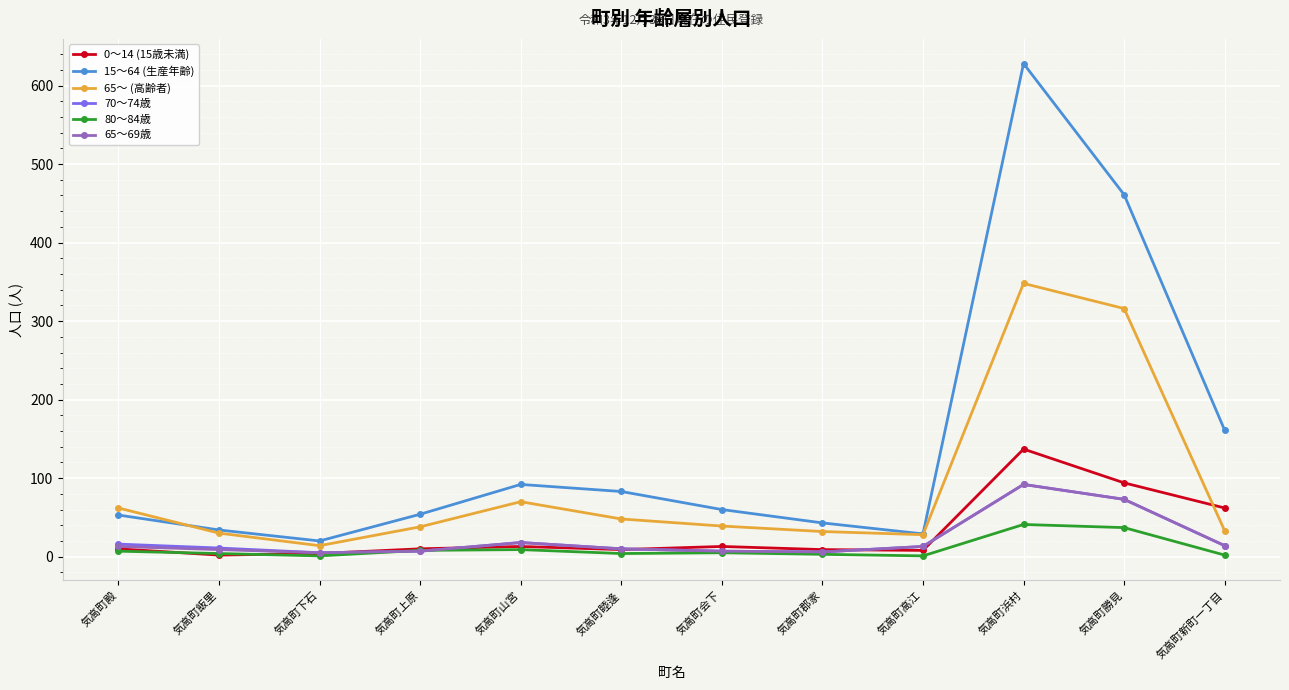

The value of 80～84歳 at 気高町飯里 is 4. True or false?

True